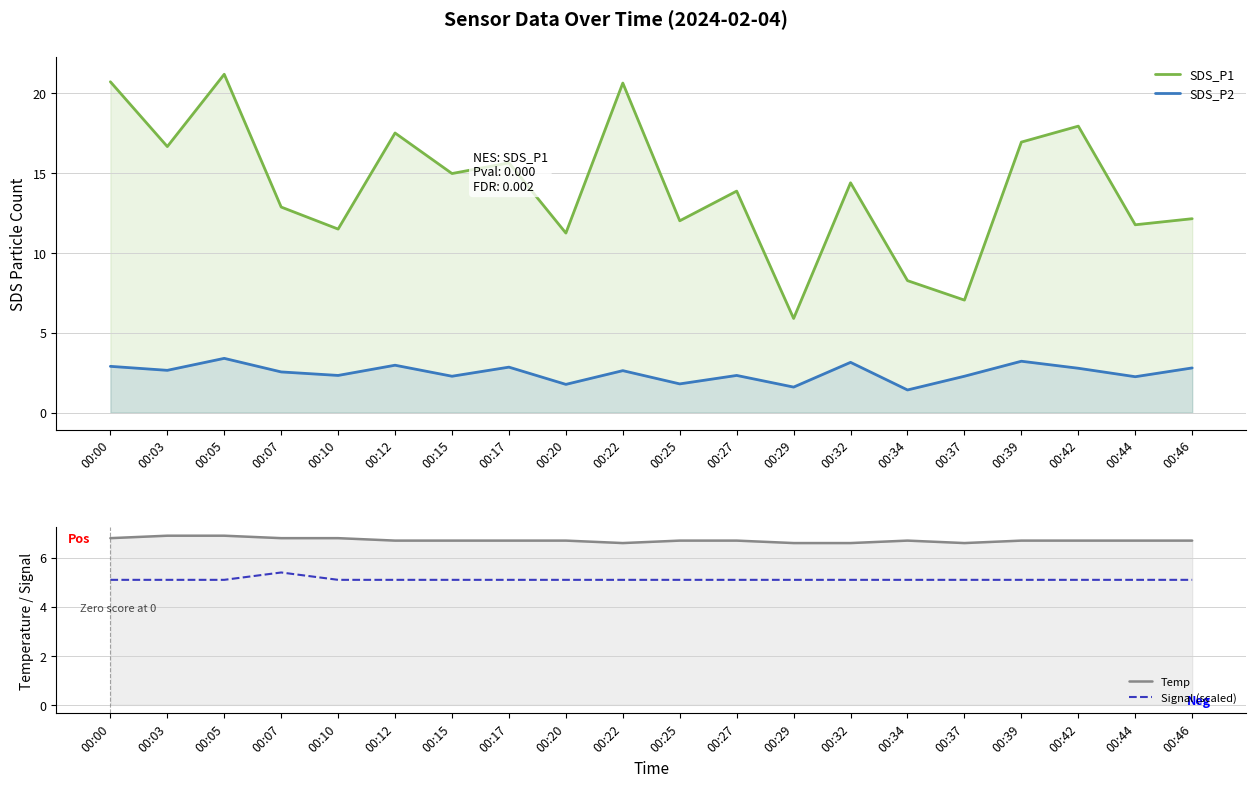

At which category is the sum across all series the highest?

00:05